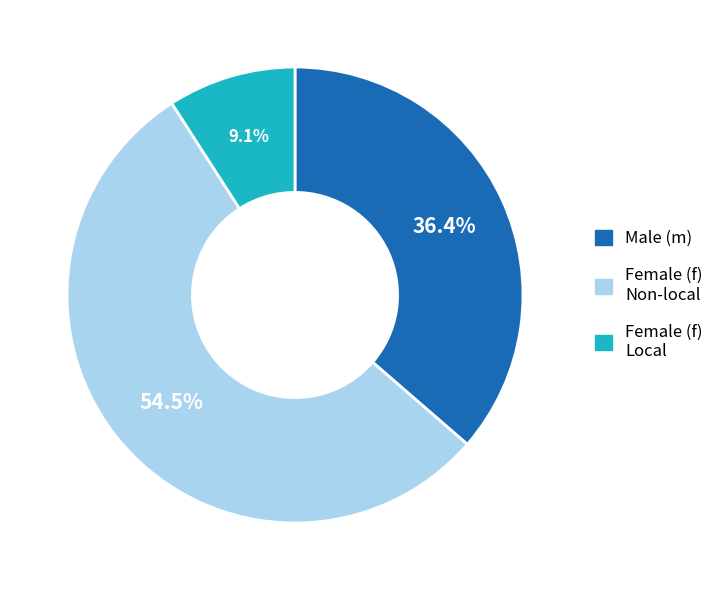

Is there a majority slice in this chart?

Yes